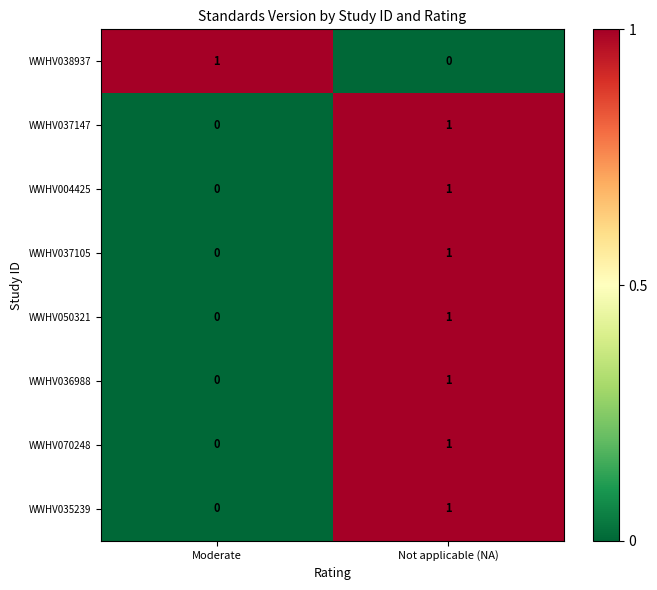

True or false: WWHV037147 has a value of 0 at Moderate.

True